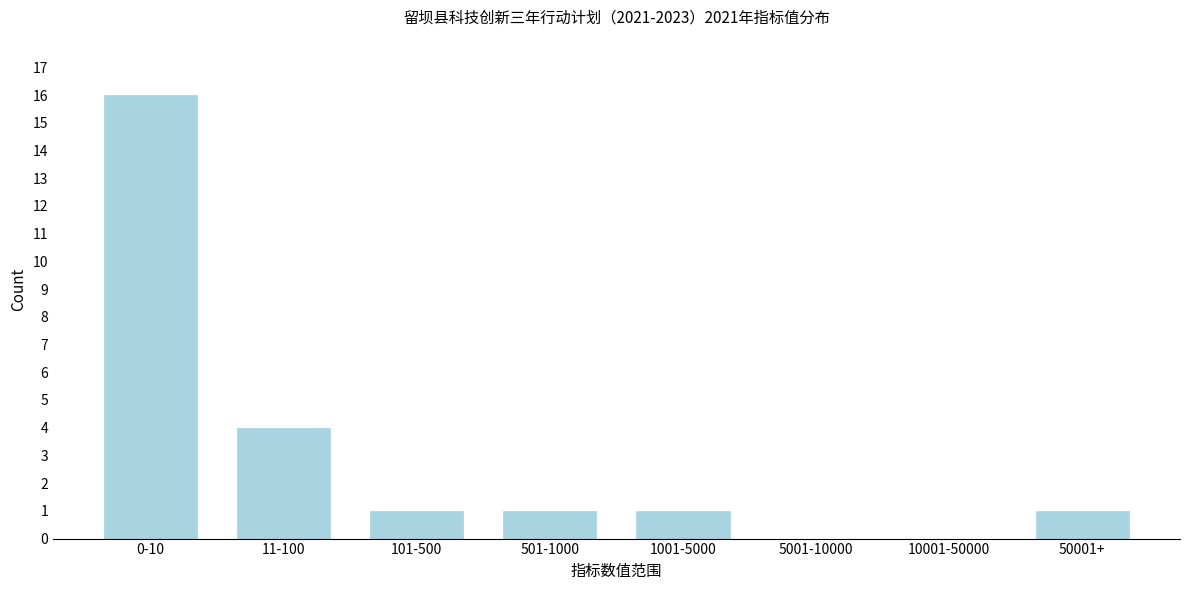

Reading left to right, transcribe all the data shown in this chart.

0-10=16	11-100=4	101-500=1	501-1000=1	1001-5000=1	5001-10000=0	10001-50000=0	50001+=1